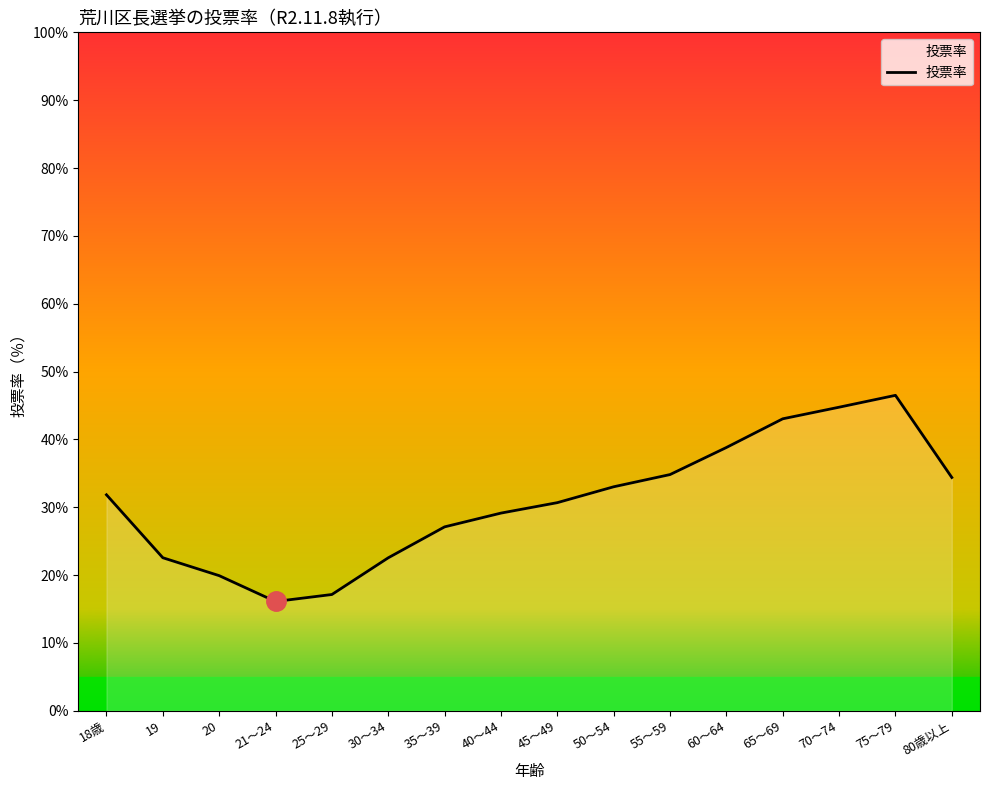

What is the average value?

30.8